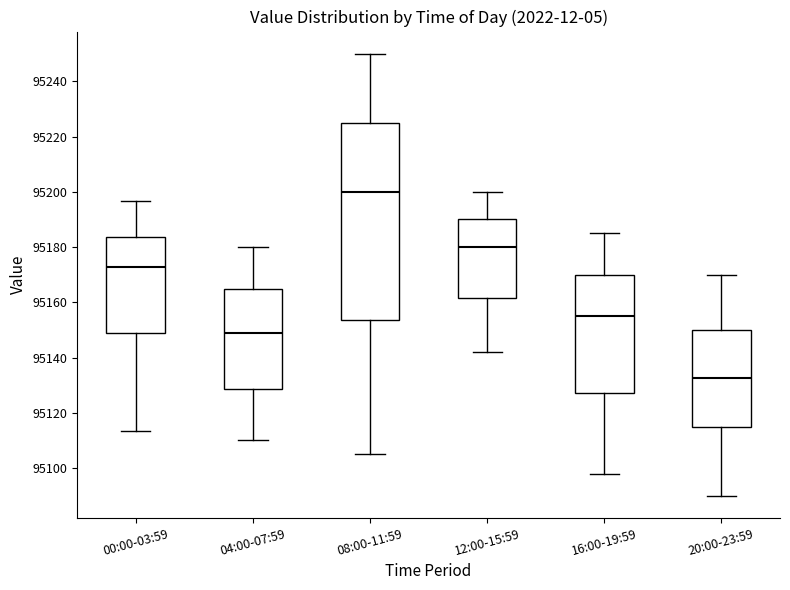

Comparing the boxes themselves (not the whiskers), which one is the tallest?

08:00-11:59